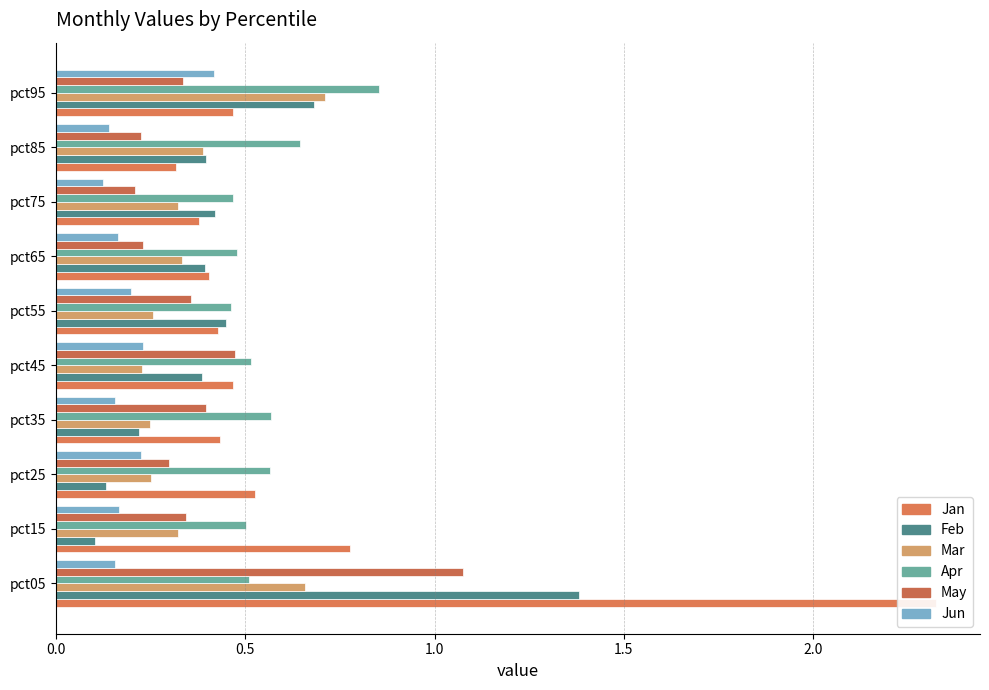

Which series has the largest range (max minus min)?

Jan